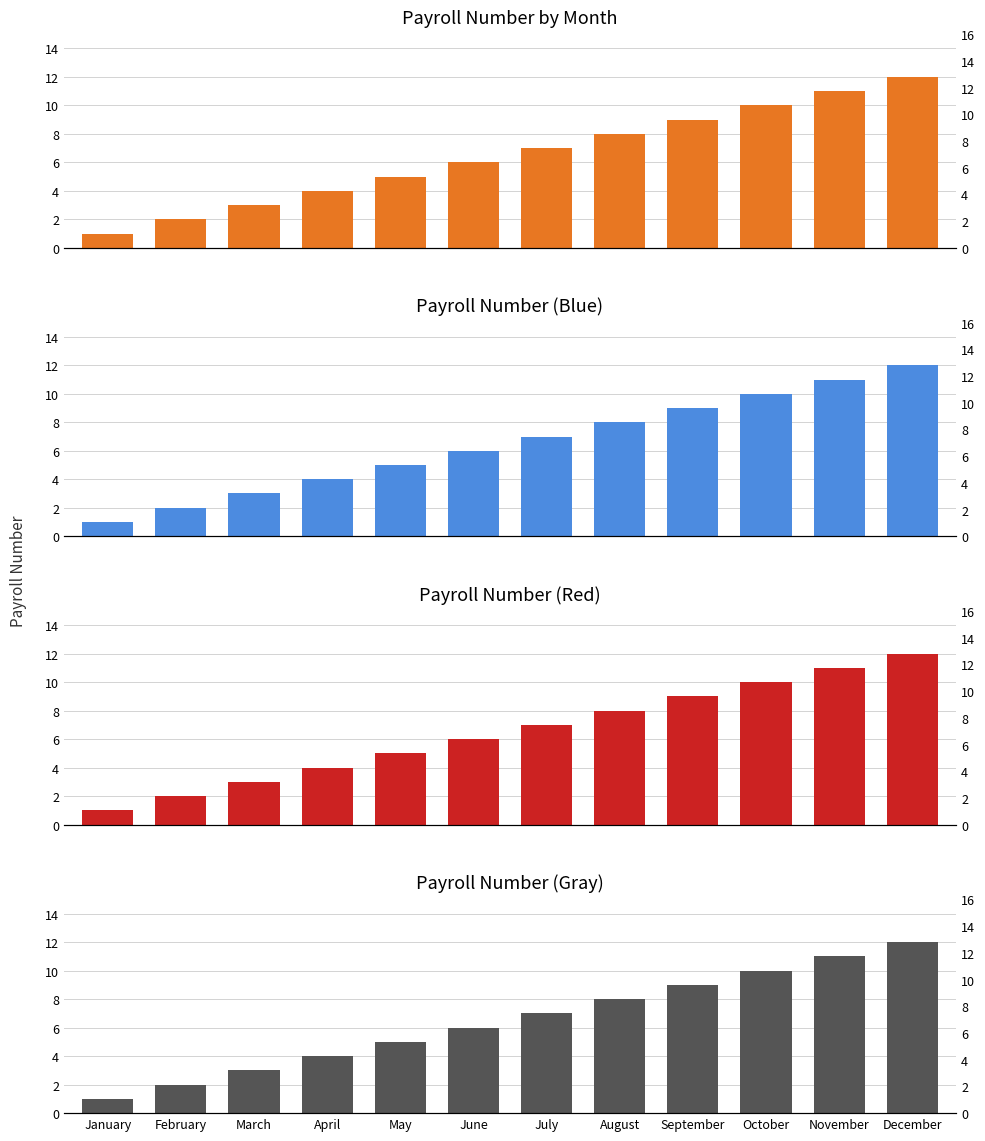

What is the ratio of the value at December to the value at November?

1.1